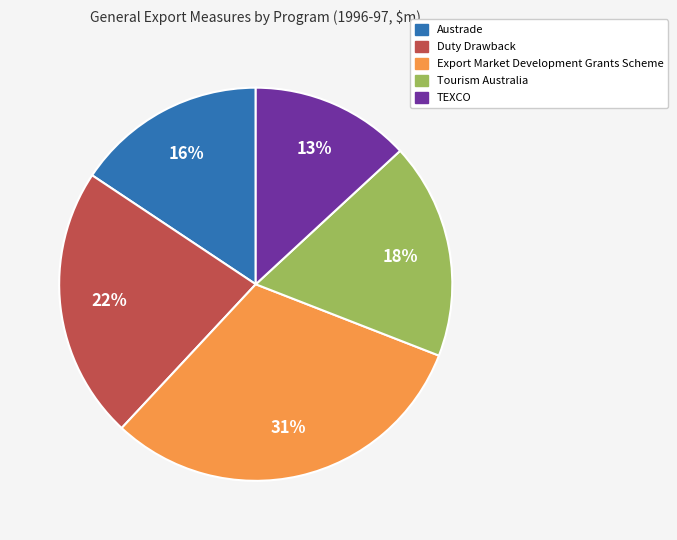

How many slices are in this pie chart?

5